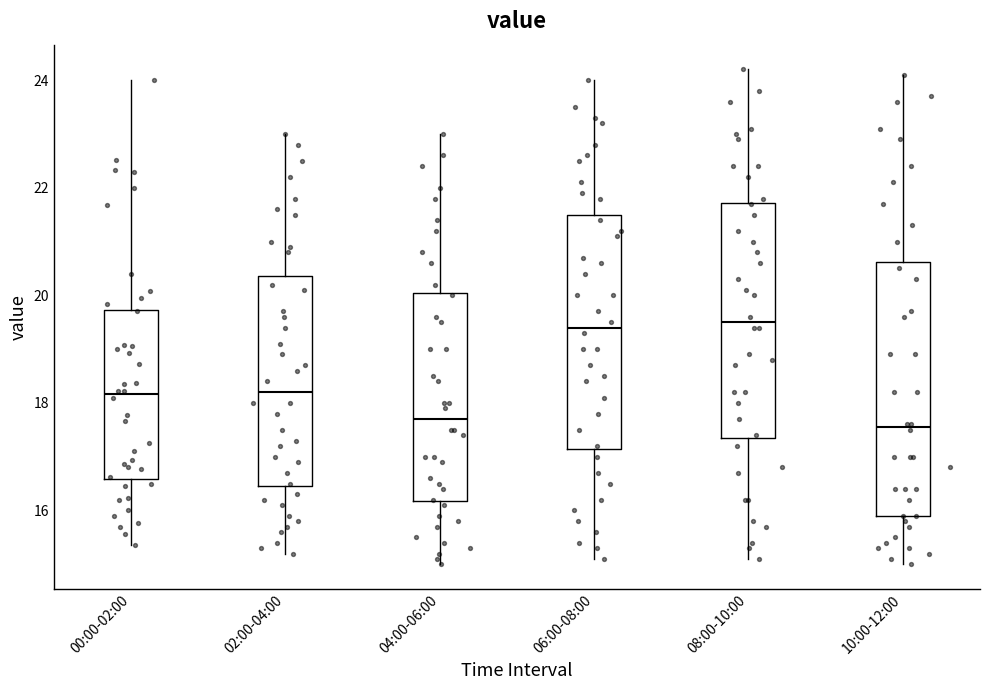

Reading left to right, read every box against the y-axis: the position of its median line, the range the box covers, and the ends of its whiskers. The values are not printed on the chart, so give them approximately, as read against the axis.

00:00-02:00: median 18.2, box 16.6 to 19.8, whiskers 15.4 to 24.0
02:00-04:00: median 18.2, box 16.4 to 20.4, whiskers 15.2 to 23.0
04:00-06:00: median 17.8, box 16.2 to 20.0, whiskers 15.0 to 23.0
06:00-08:00: median 19.4, box 17.2 to 21.6, whiskers 15.2 to 24.0
08:00-10:00: median 19.6, box 17.4 to 21.8, whiskers 15.2 to 24.2
10:00-12:00: median 17.6, box 16.0 to 20.6, whiskers 15.0 to 24.2